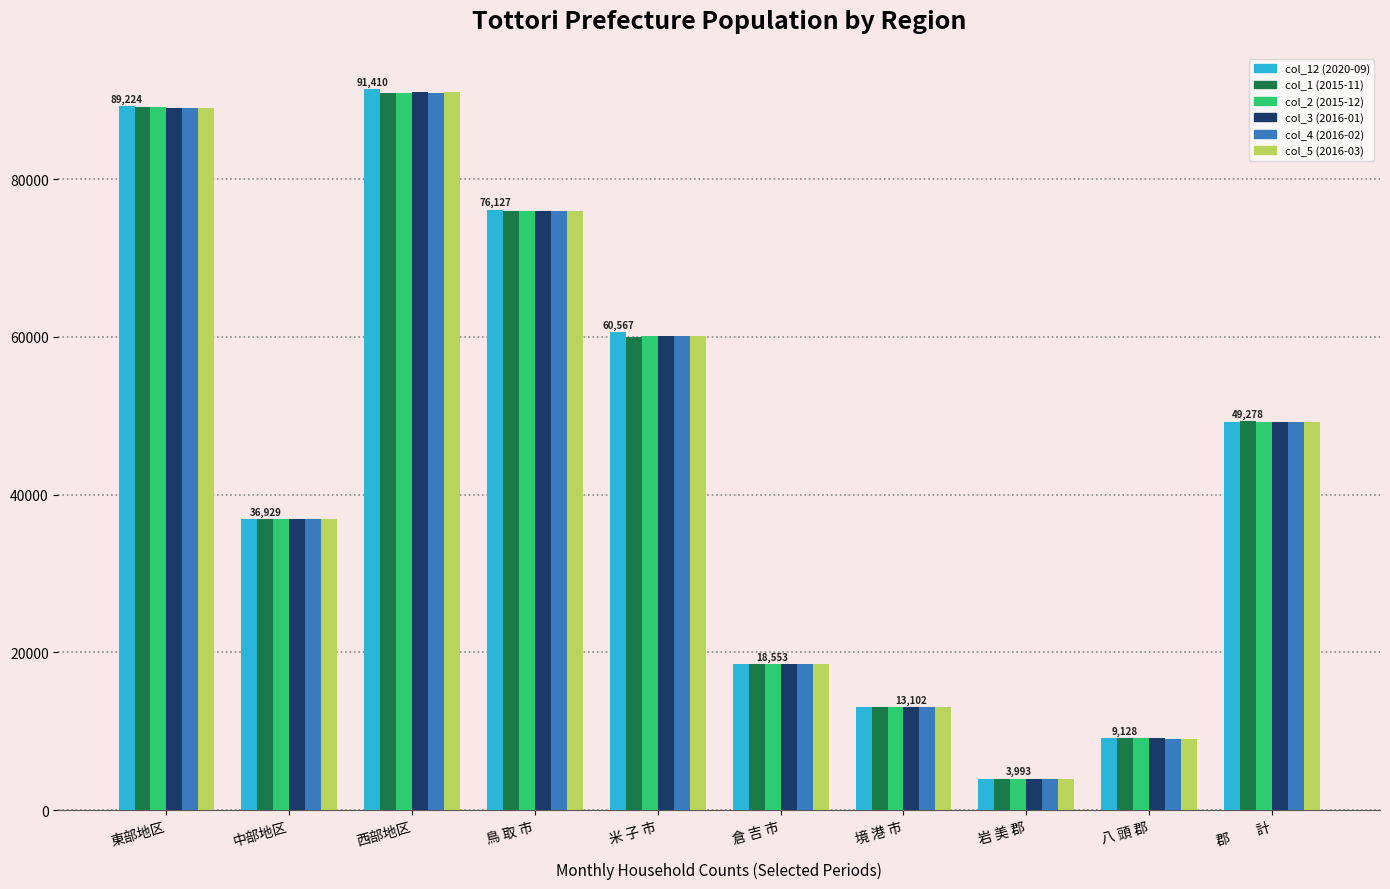

Rank the categories by col_4 (2016-02) value from highest to lowest.

西部地区, 東部地区, 鳥 取 市, 米 子 市, 郡　　計, 中部地区, 倉 吉 市, 境 港 市, 八 頭 郡, 岩 美 郡